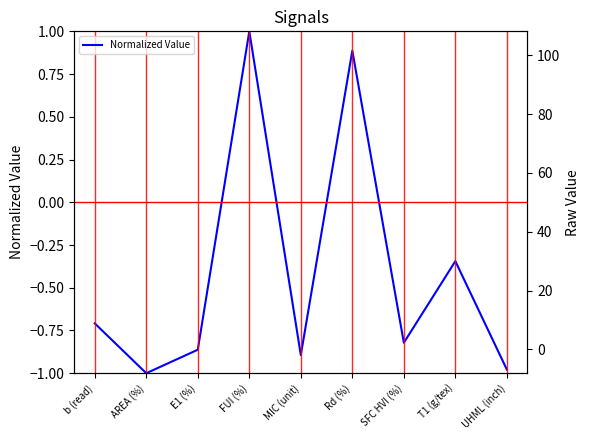

Is it true that the value at SFC HVI (%) is -0.4?

False